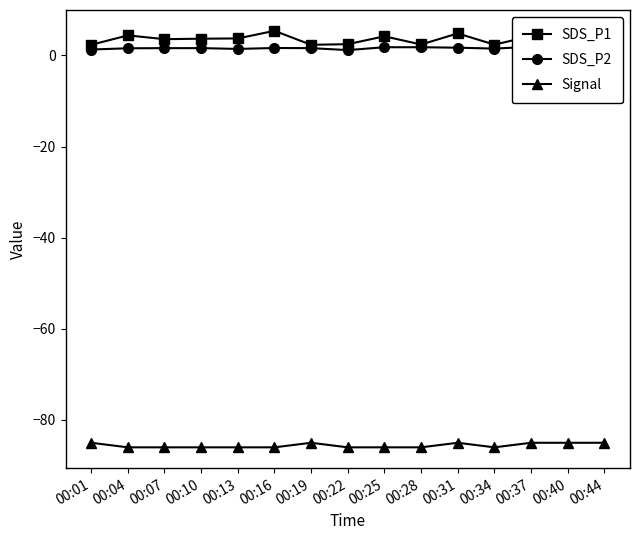

True or false: Signal has more than 1 interior local peaks.

True